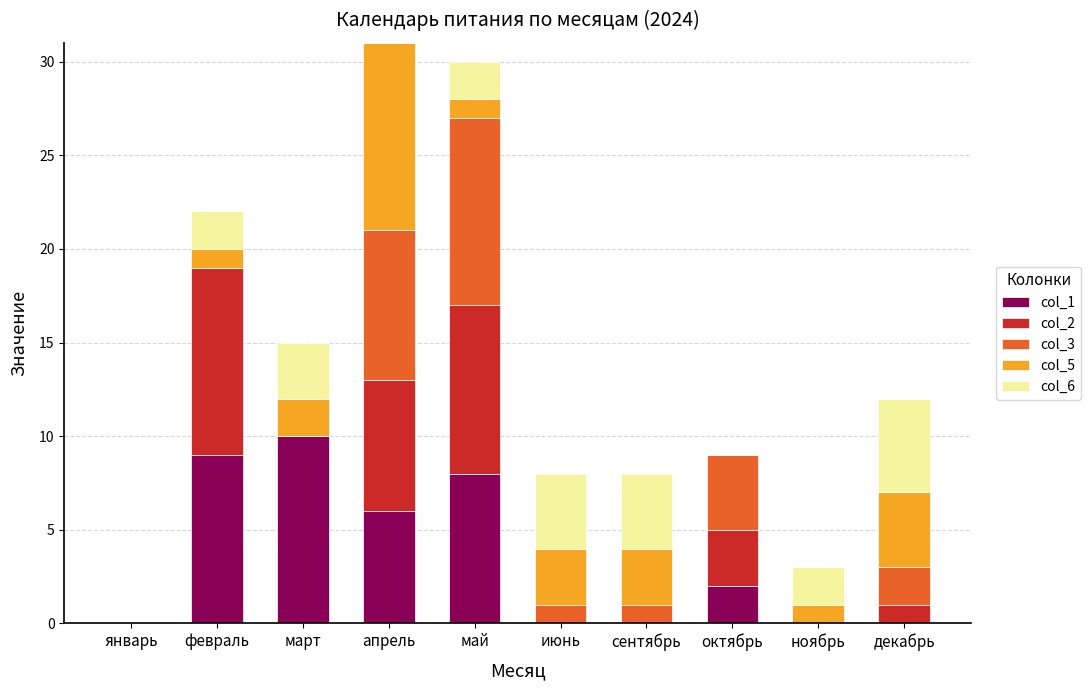

Where is col_1 nearest to the value 5?

апрель